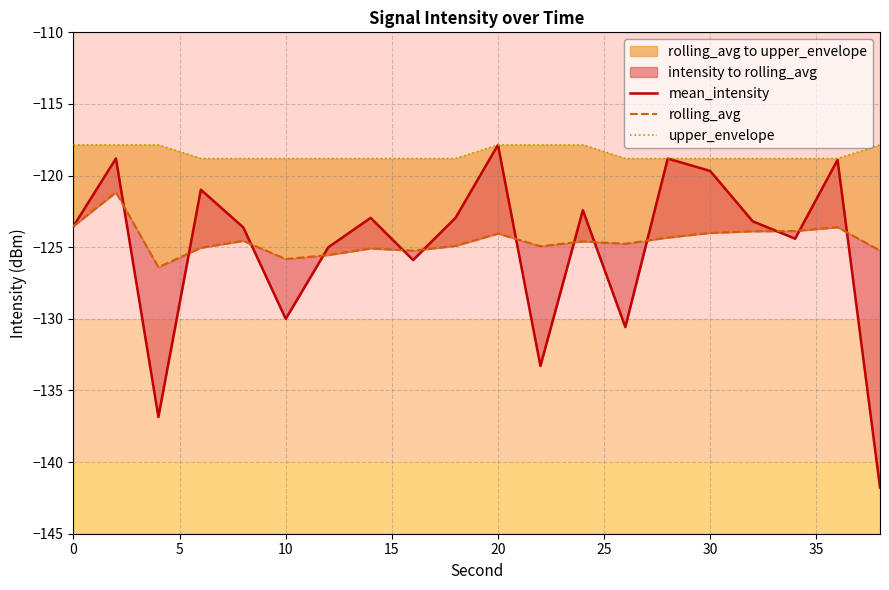

What is the greatest value displayed?

-117.9